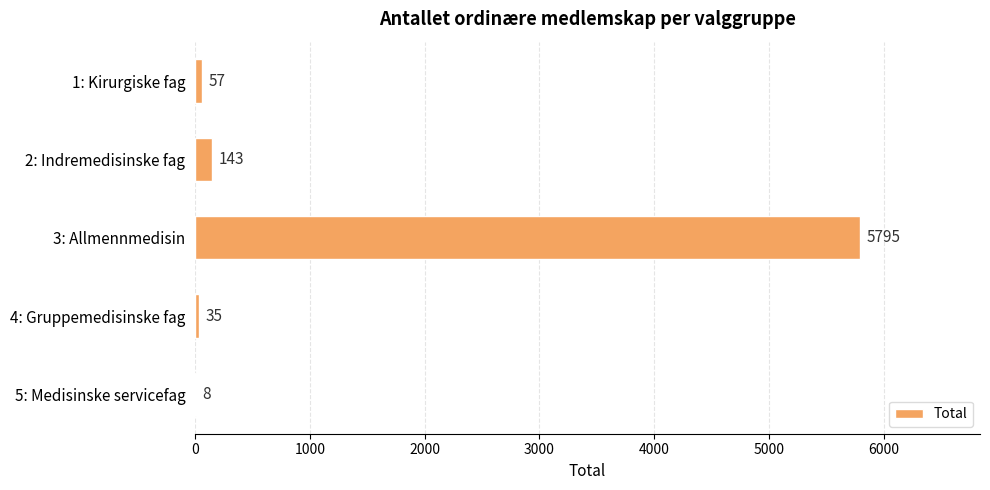

At which label is the value closest to 2901?

2: Indremedisinske fag